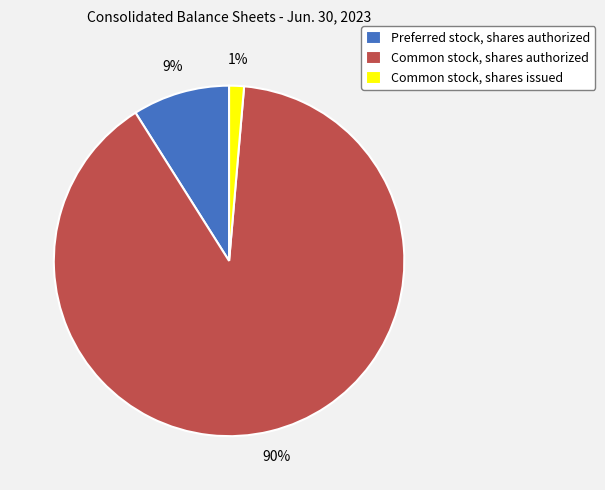

What percentage is the Common stock, shares authorized slice, to the nearest percent?

90%